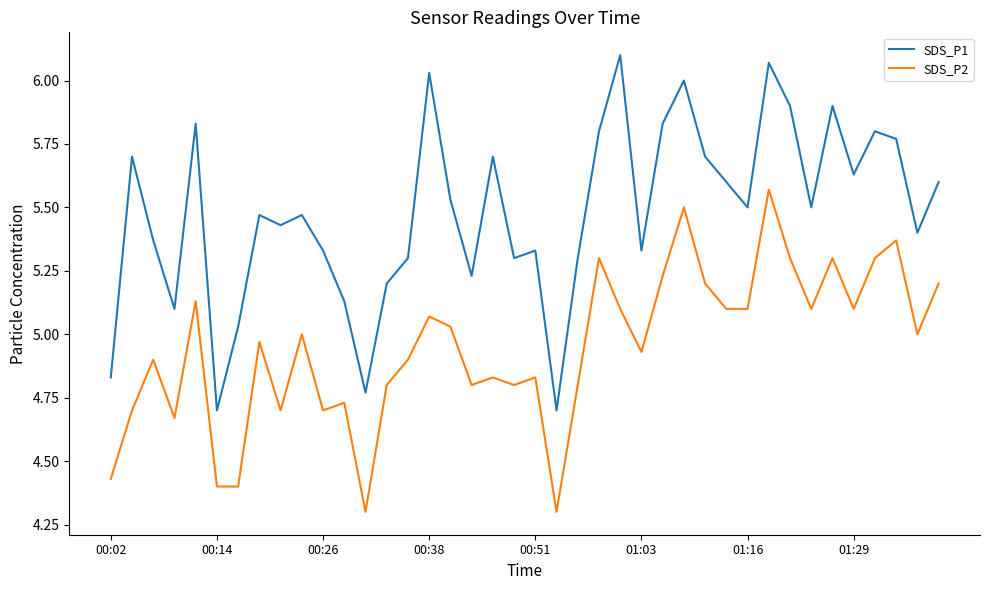

What is the smallest value displayed?

4.3